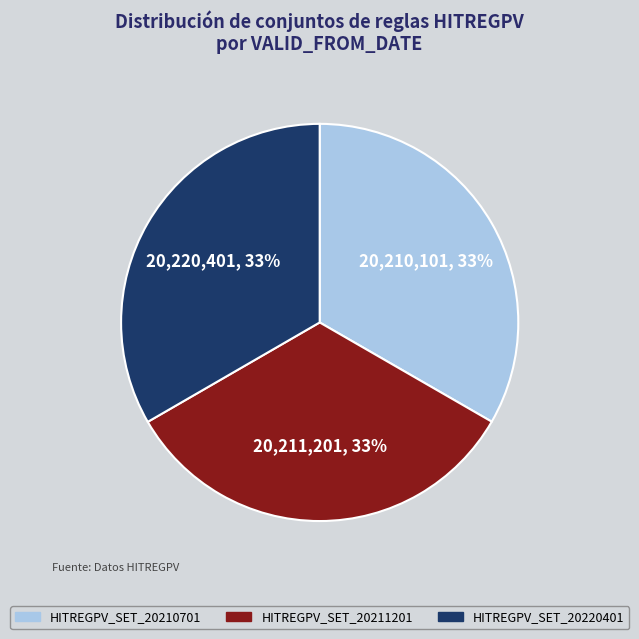

Does HITREGPV_SET_20220401 account for over 50% of the chart?

No